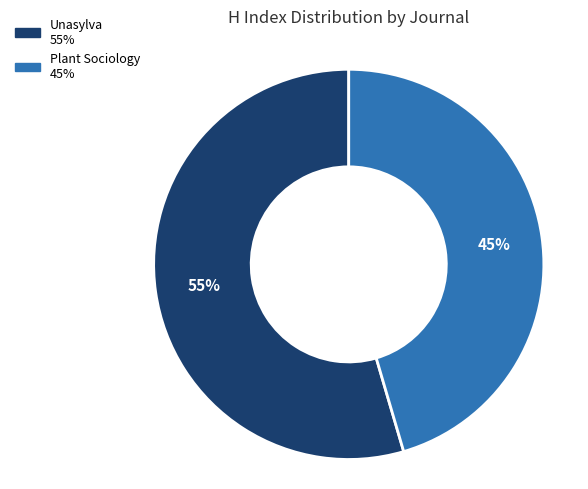

Do Plant Sociology and Unasylva together represent more than half of the pie?

Yes